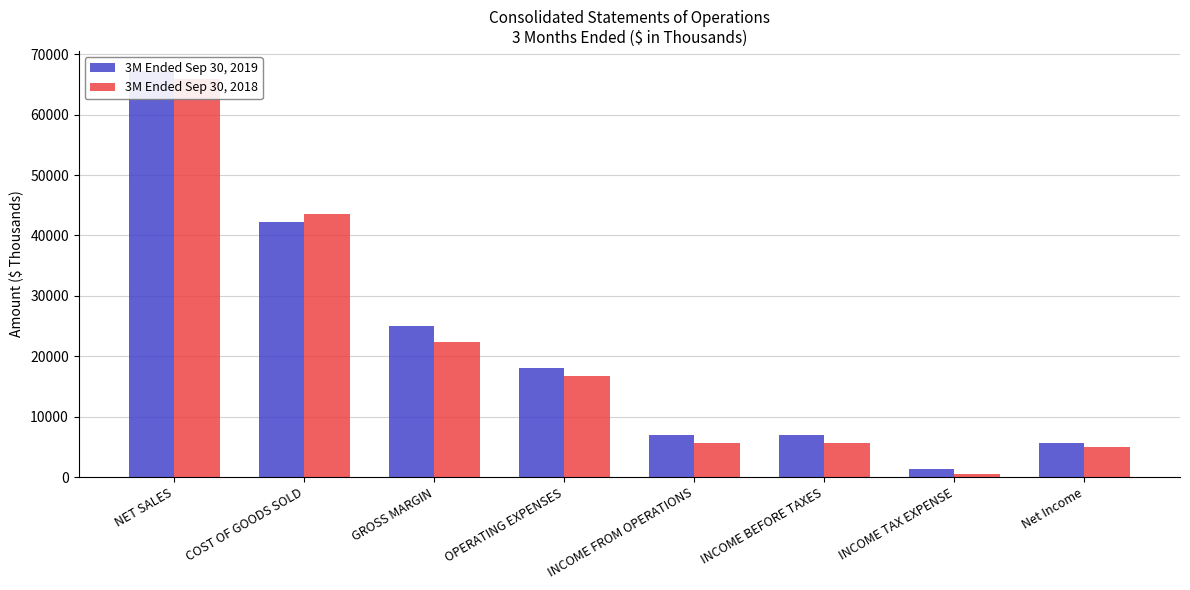

Rank the series by their maximum value, from lowest to highest.

3M Ended Sep 30, 2018, 3M Ended Sep 30, 2019